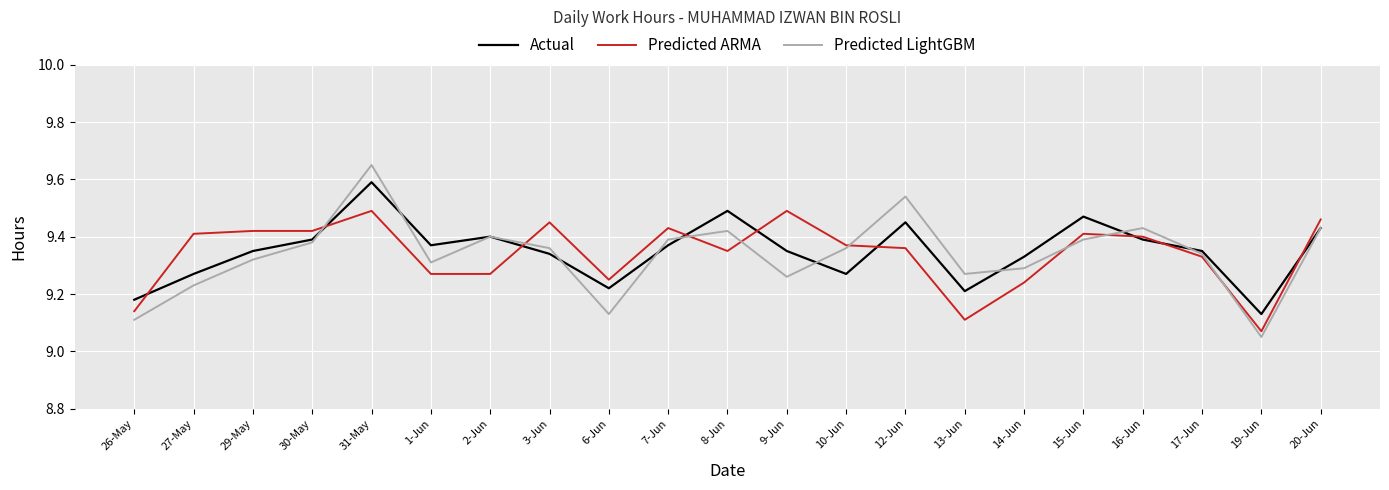

What is the total value across all series at 7-Jun?

28.2